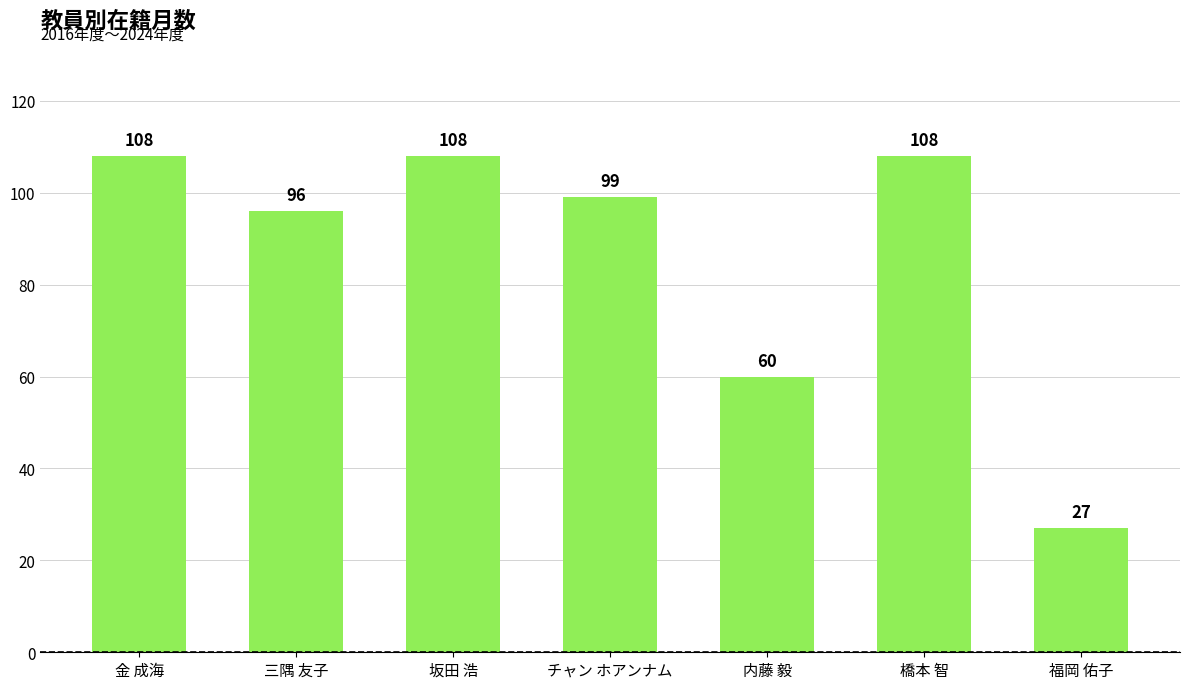

Where is the data nearest to the value 67?

内藤 毅